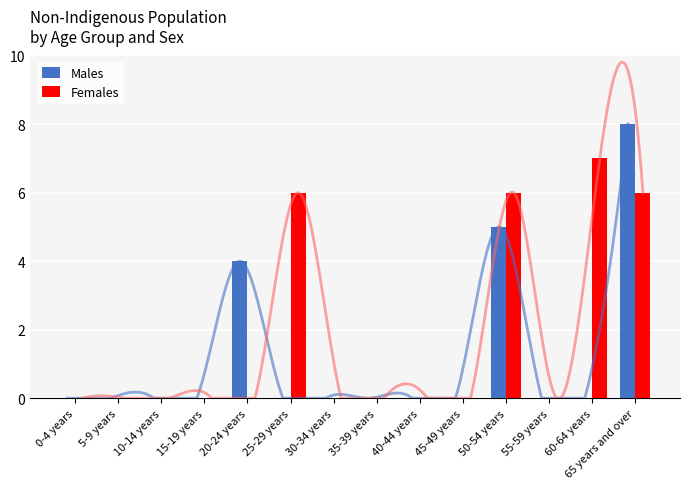

Is it true that Females equals 0 at 20-24 years?

True